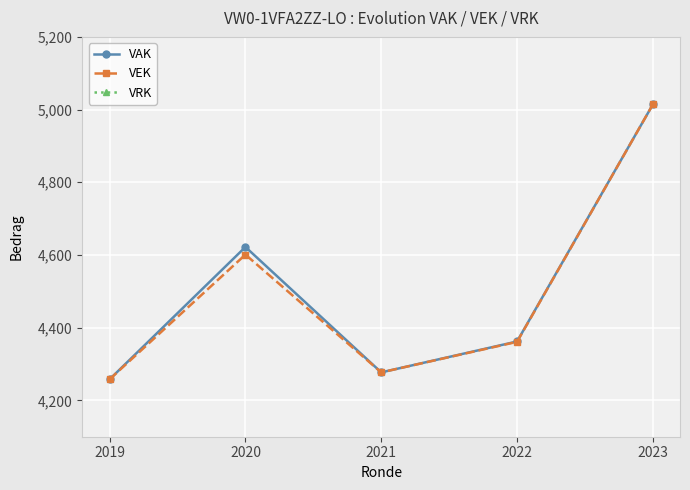

True or false: VRK and VAK cross at least once.

False